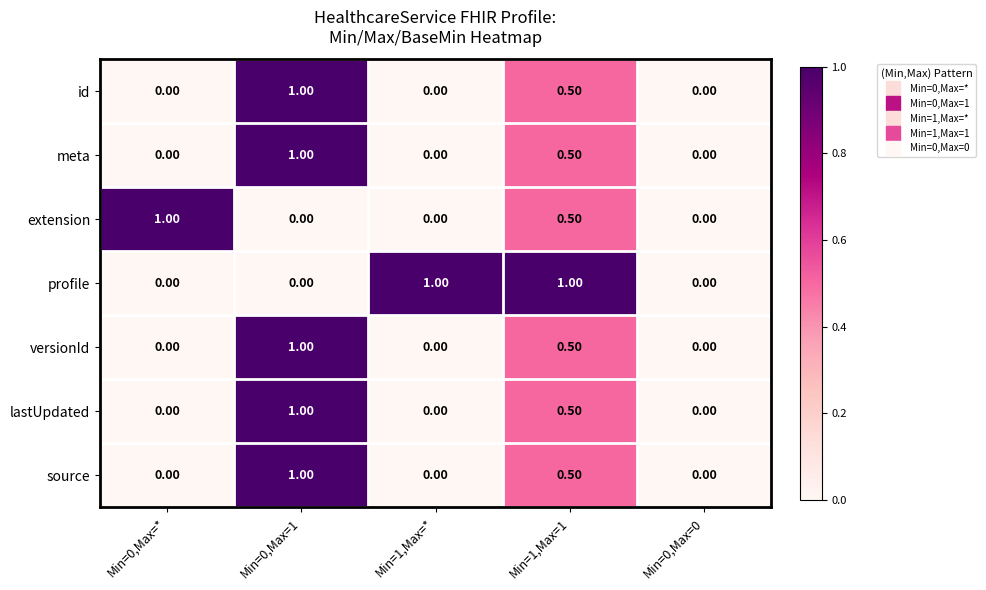

What is the difference between the maximum and minimum values in the extension series?

1.0